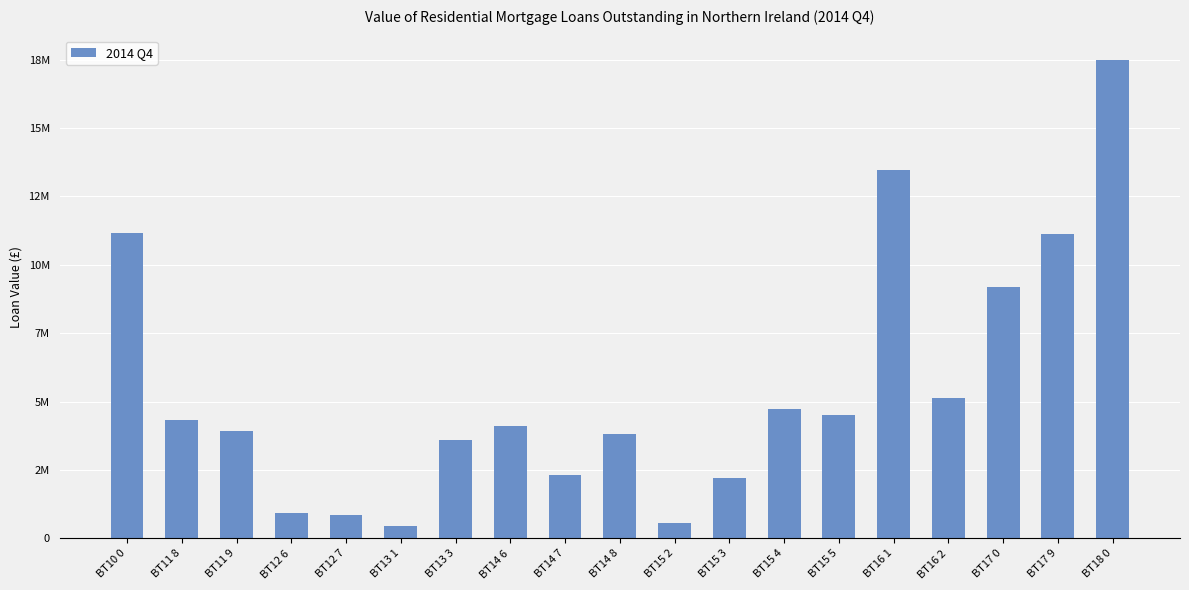

Which label corresponds to the smallest value in the chart?

BT13 1